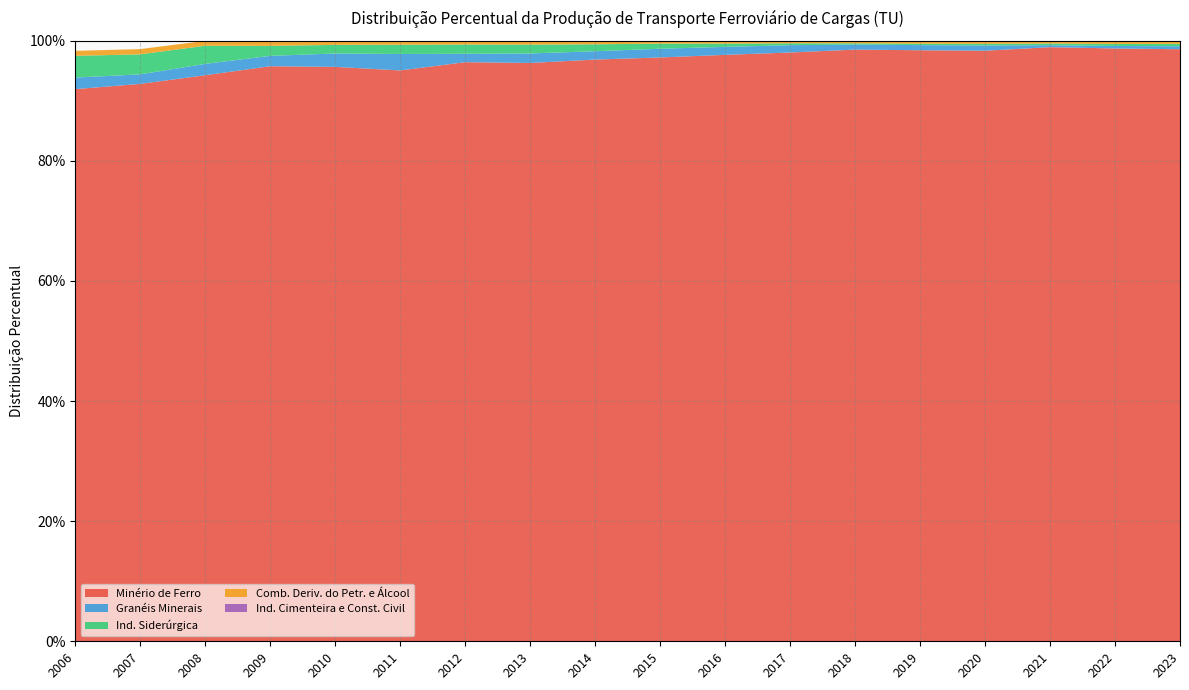

Reading left to right, transcribe all the data shown in this chart.

Minério de Ferro: 0.9	0.9	0.9	1.0	1.0	1.0	1.0	1.0	1.0	1.0	1.0	1.0	1.0	1.0	1.0	1.0	1.0	1.0
Granéis Minerais: 0.0	0.0	0.0	0.0	0.0	0.0	0.0	0.0	0.0	0.0	0.0	0.0	0.0	0.0	0.0	0.0	0.0	0.0
Ind. Siderúrgica: 0.0	0.0	0.0	0.0	0.0	0.0	0.0	0.0	0.0	0.0	0.0	0.0	0.0	0.0	0.0	0.0	0.0	0.0
Comb. Deriv. do Petr. e Álcool: 0.0	0.0	0.0	0.0	0.0	0.0	0.0	0.0	0.0	0.0	0.0	0.0	0.0	0.0	0.0	0.0	0.0	0.0
Ind. Cimenteira e Const. Civil: 0.0	0.0	0.0	0.0	0.0	0.0	0.0	0.0	0.0	0.0	0.0	0.0	0.0	0.0	0.0	0.0	0.0	0.0